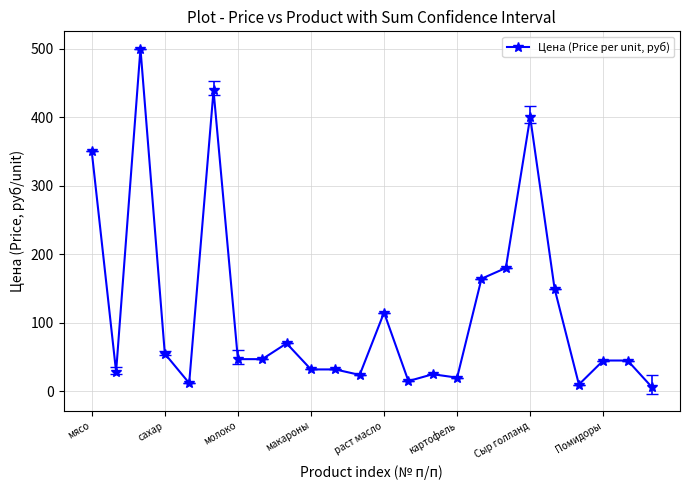

What is the value of the 14th point from the left?

15.0